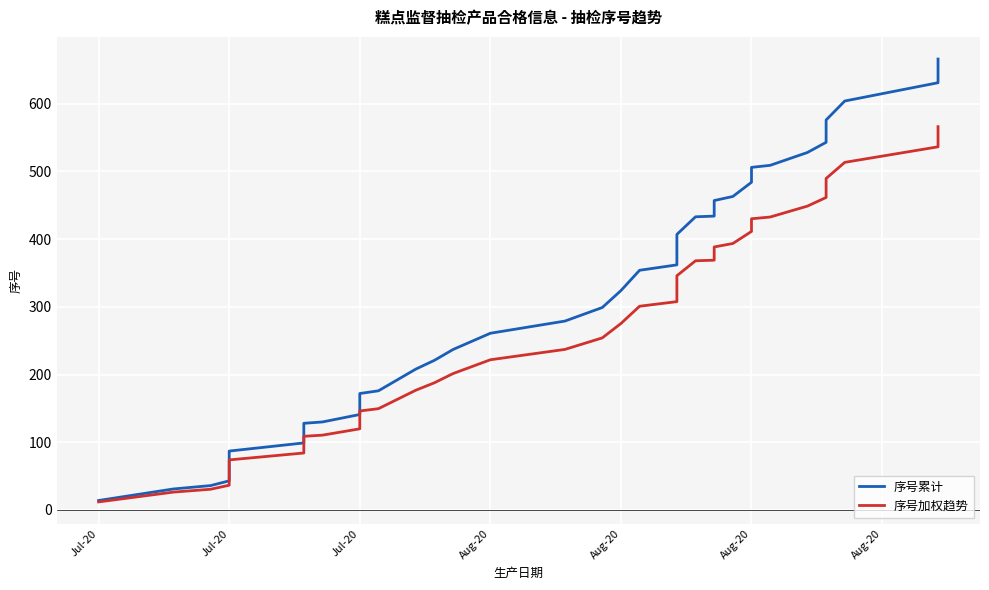

What is the smallest value displayed?

11.9